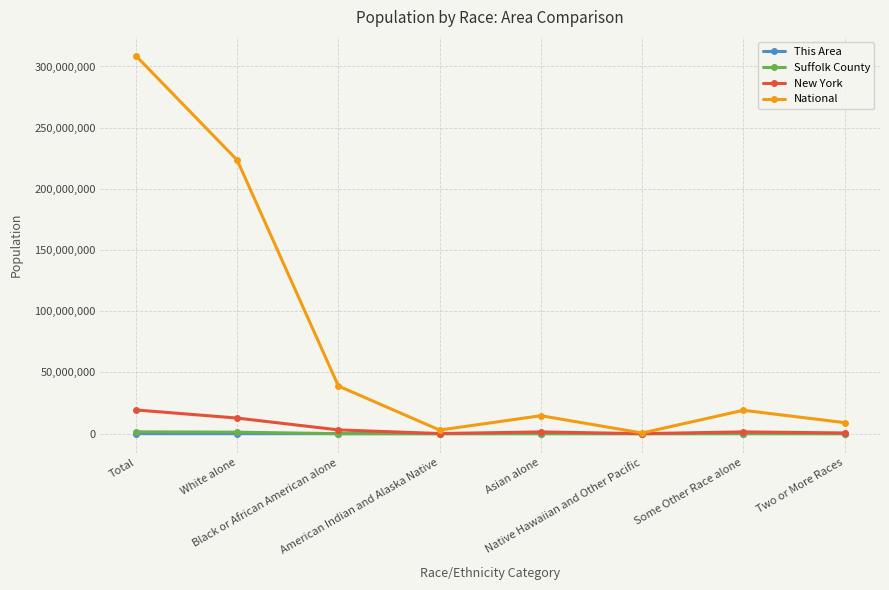

How many interior local peaks does the National series have?

2